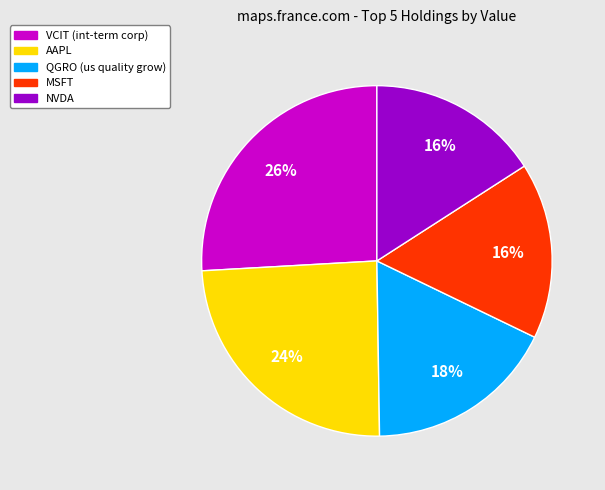

To the nearest percent, what is the combined percentage of VCIT (int-term corp) and MSFT?

42%